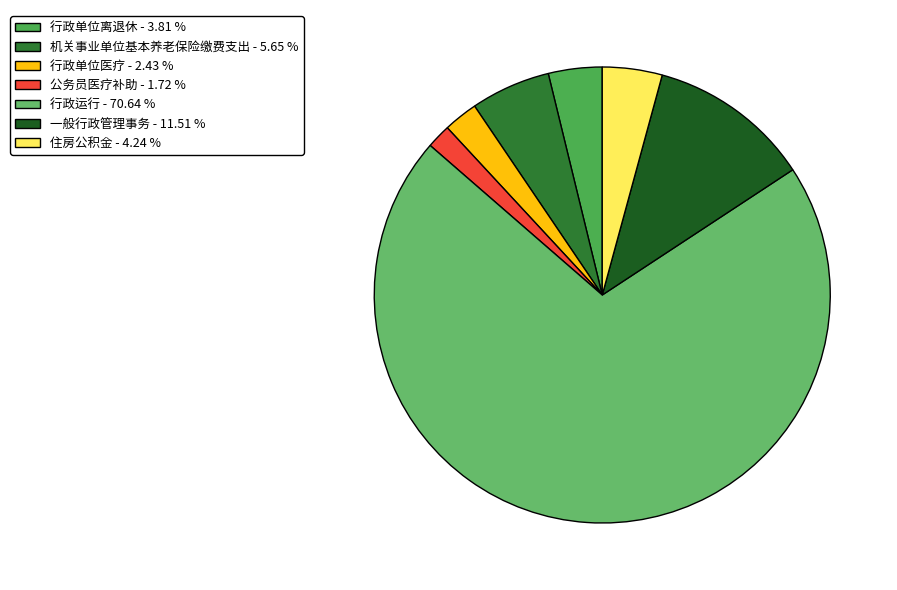

To the nearest percent, what is the difference between the largest and smallest slice percentages?

69%